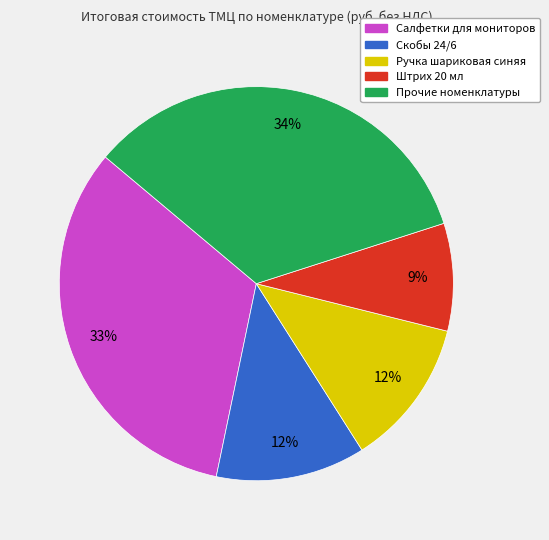

Is there any slice that represents more than half of the pie?

No